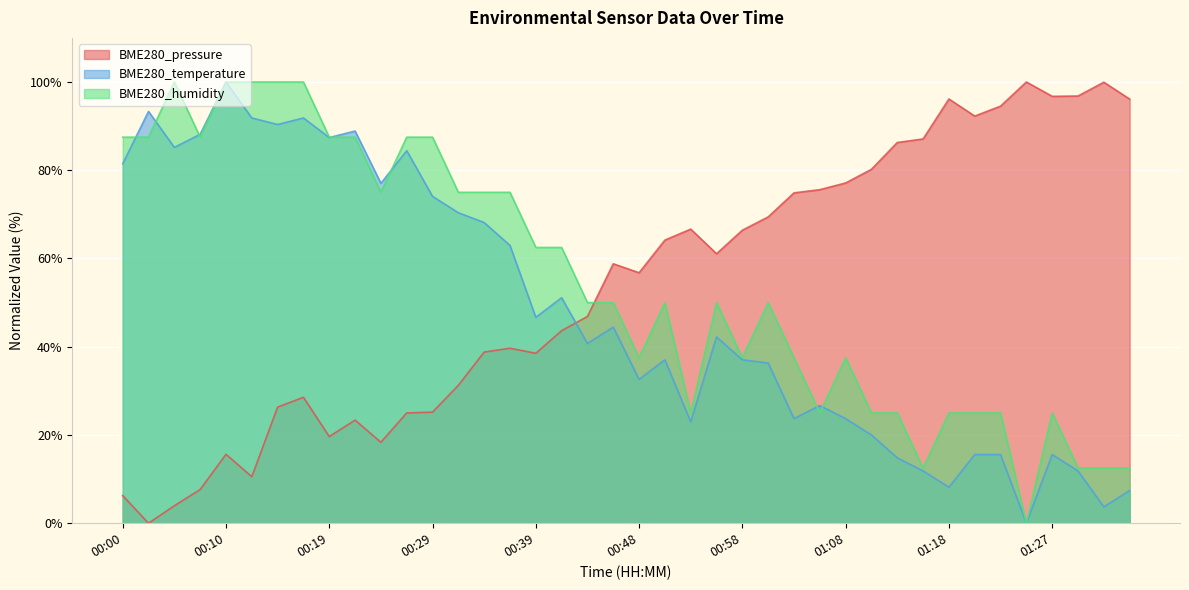

Where is the first local maximum for BME280_pressure?

00:10